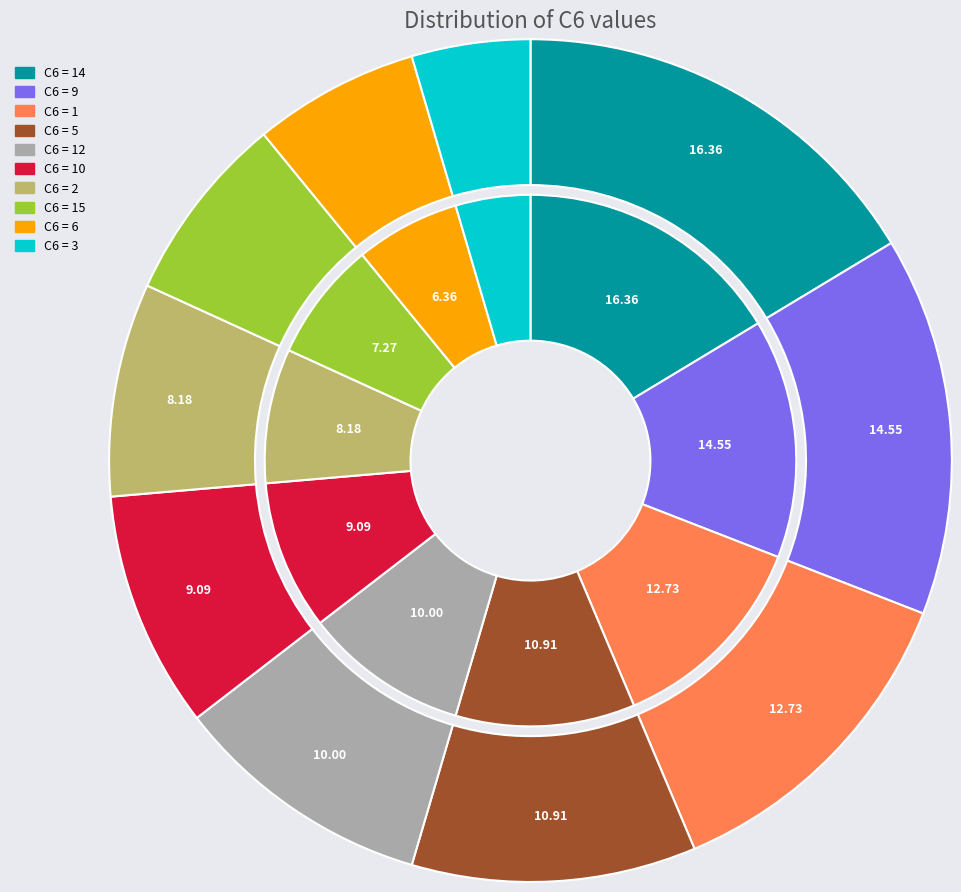

Does 9 represent more than half of the total?

No